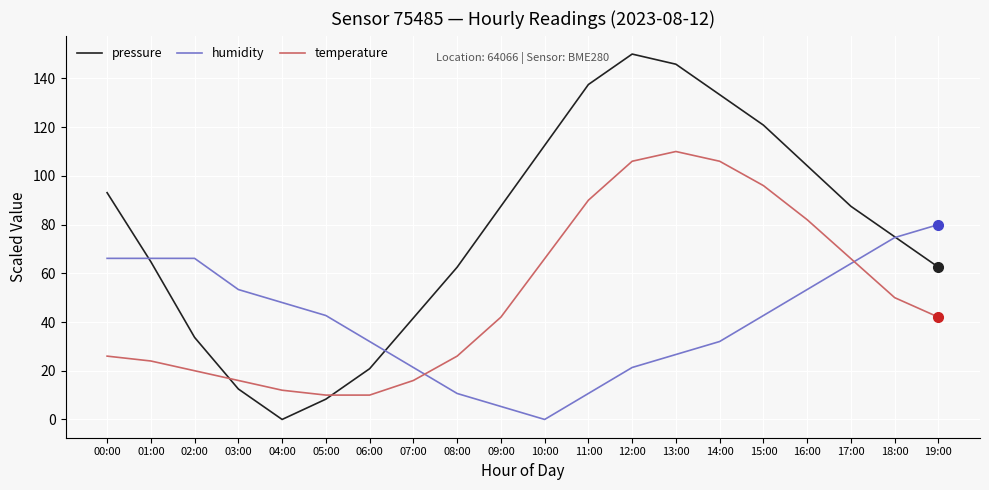

List the series in order of their peak value, highest first.

pressure, temperature, humidity